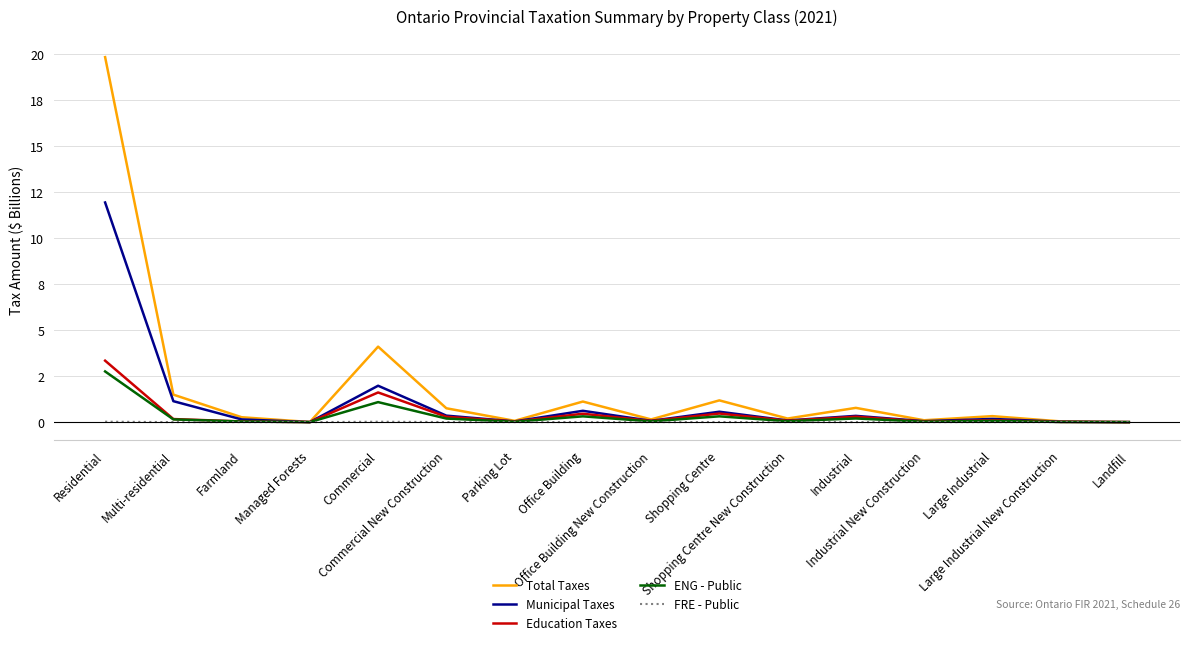

What is the difference between the maximum and minimum values in the Total Taxes series?

19.8